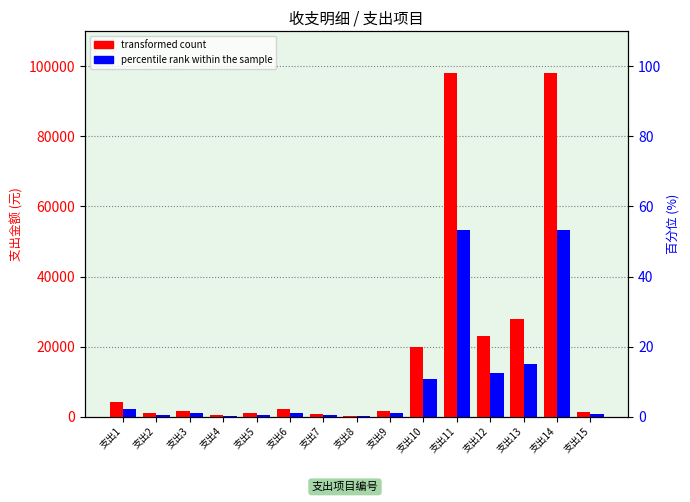

Which category has the lowest value in the transformed count series?

支出8